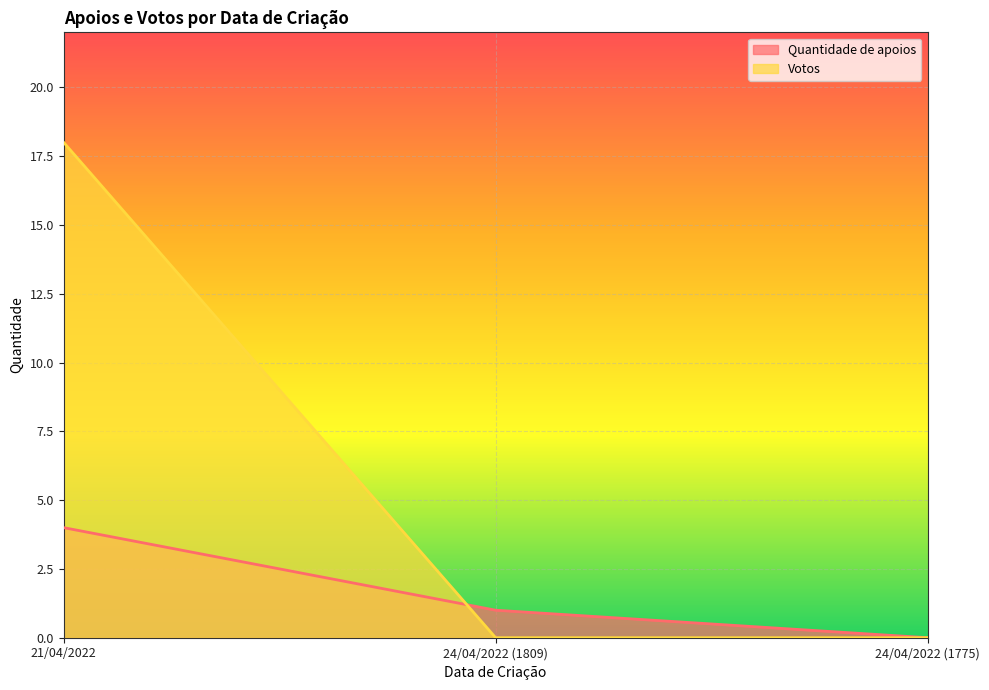

At how many categories does at least one series exceed 5?

1